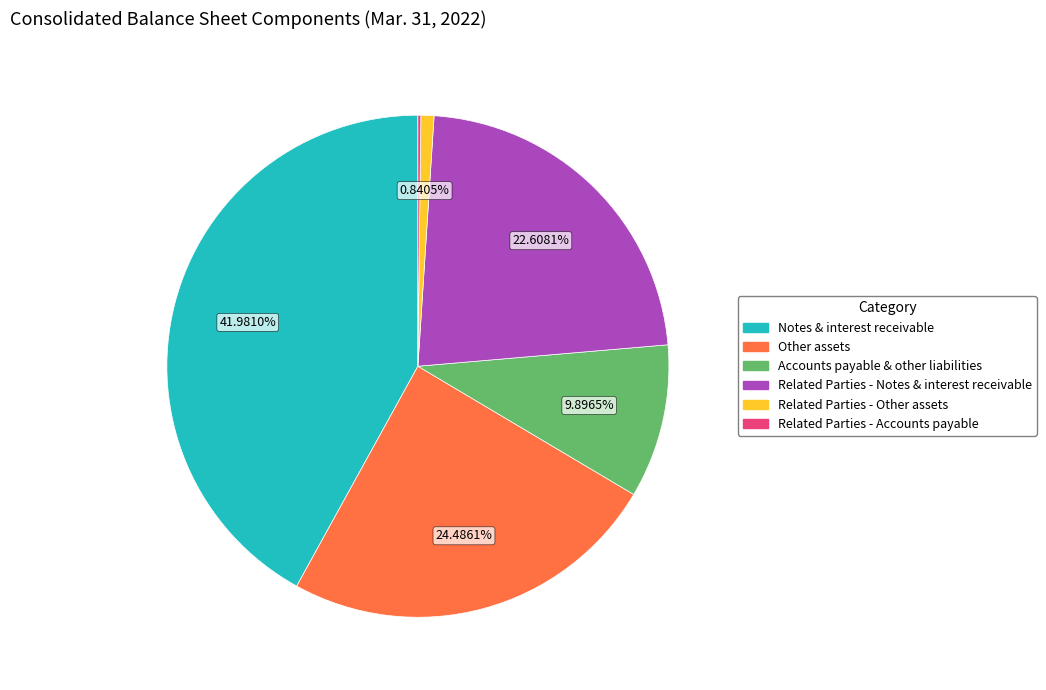

To the nearest percent, what is the average slice percentage?

17%